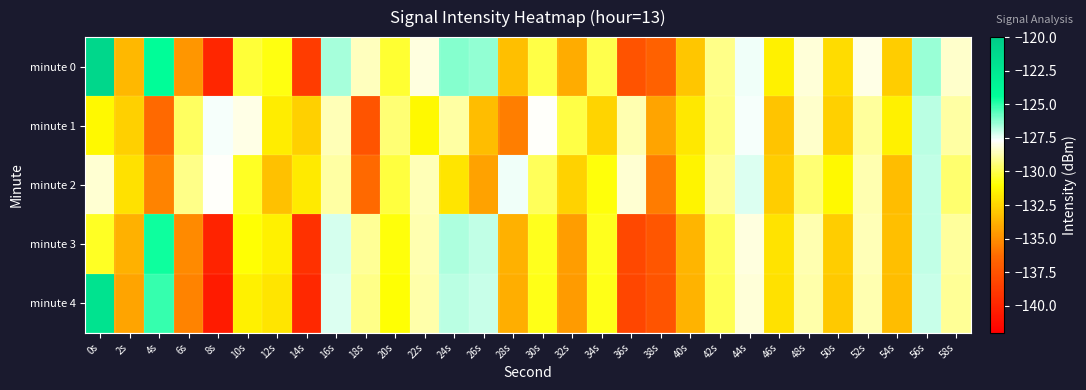

At which category does the chart reach its minimum across all series?

8s